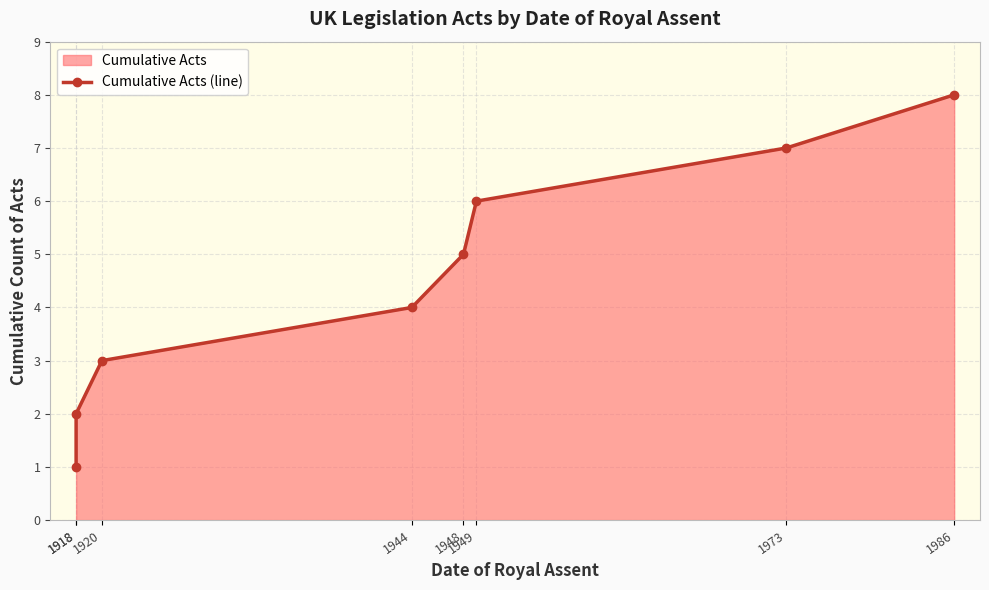

Reading right to left, what are all the values shown in this chart?

8	7	6	5	4	3	2	1